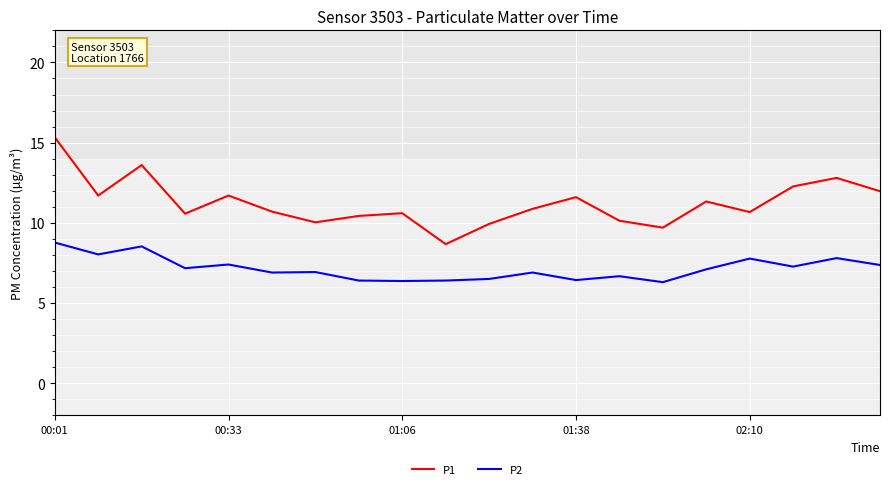

What is the difference between the maximum and minimum values in the P2 series?

2.5